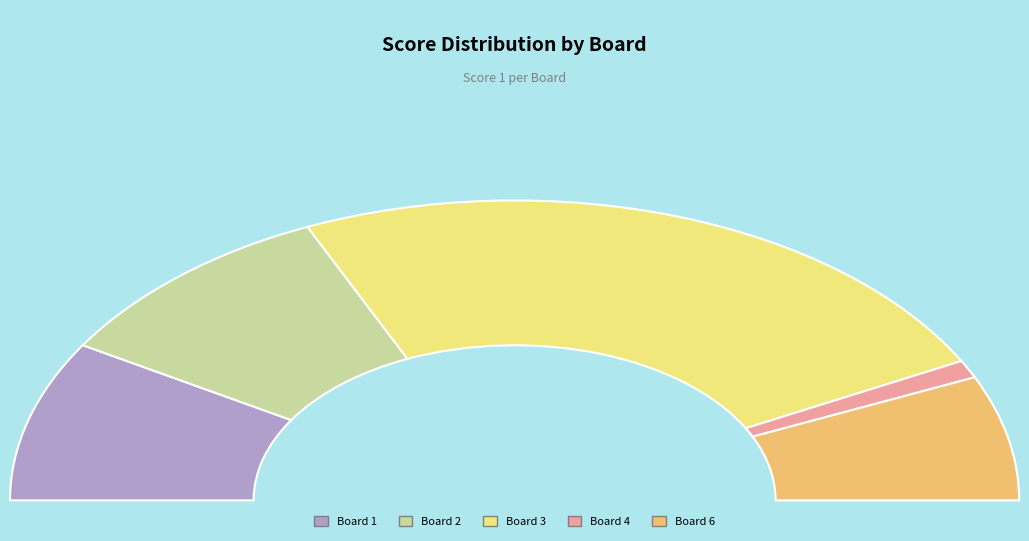

To the nearest percent, what is the difference between the Board 2 and Board 3 slice percentages?

29%